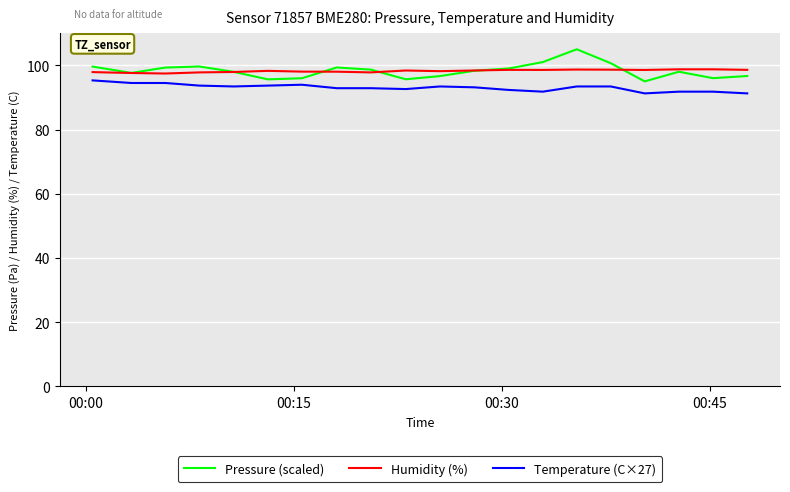

What is the lowest value of the Humidity (%) series?

97.5